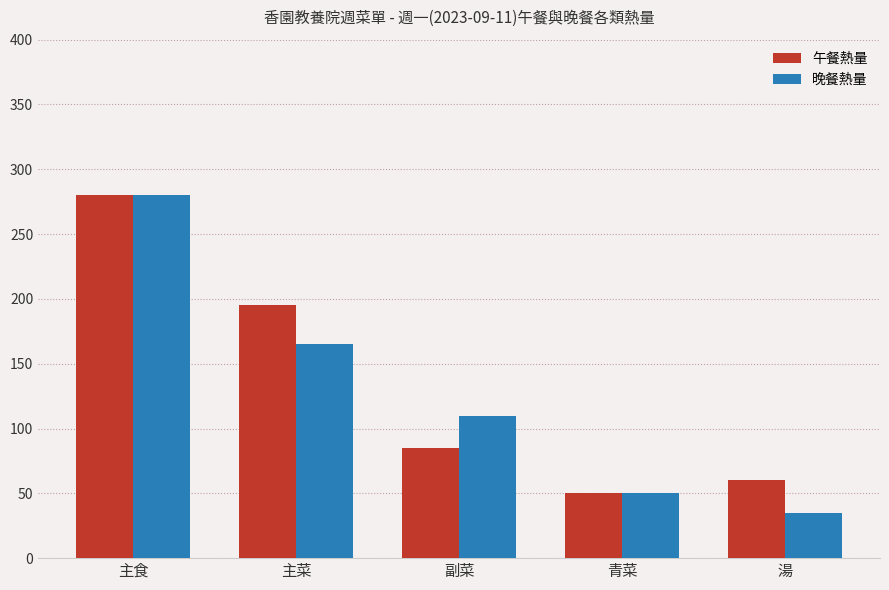

At which label does 午餐熱量 first exceed 85?

主食